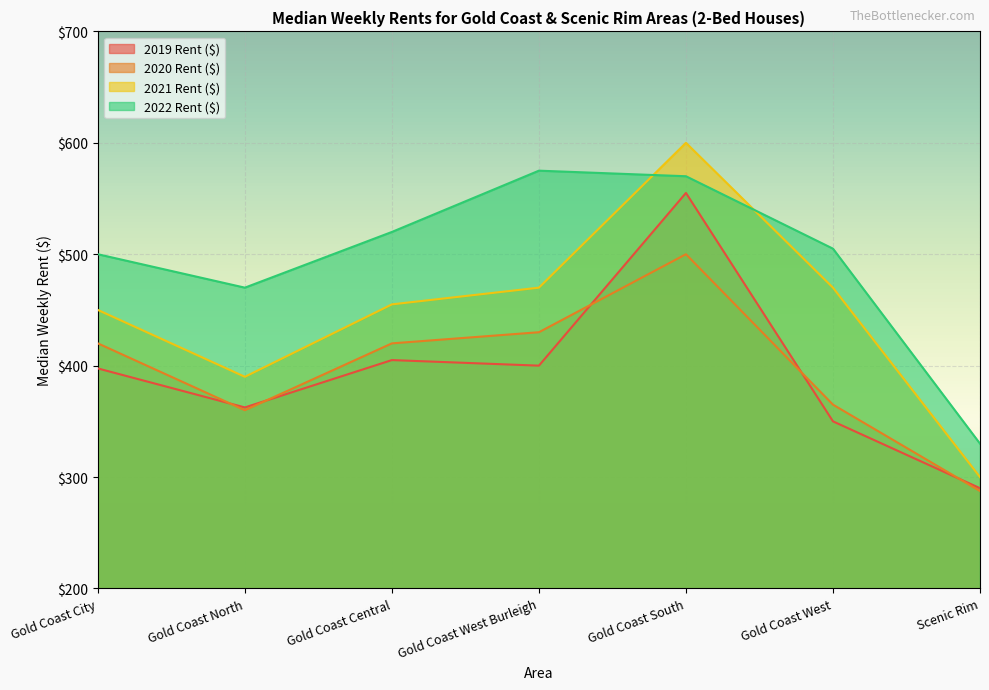

True or false: 2021 Rent ($) and 2020 Rent ($) intersect in this chart.

False